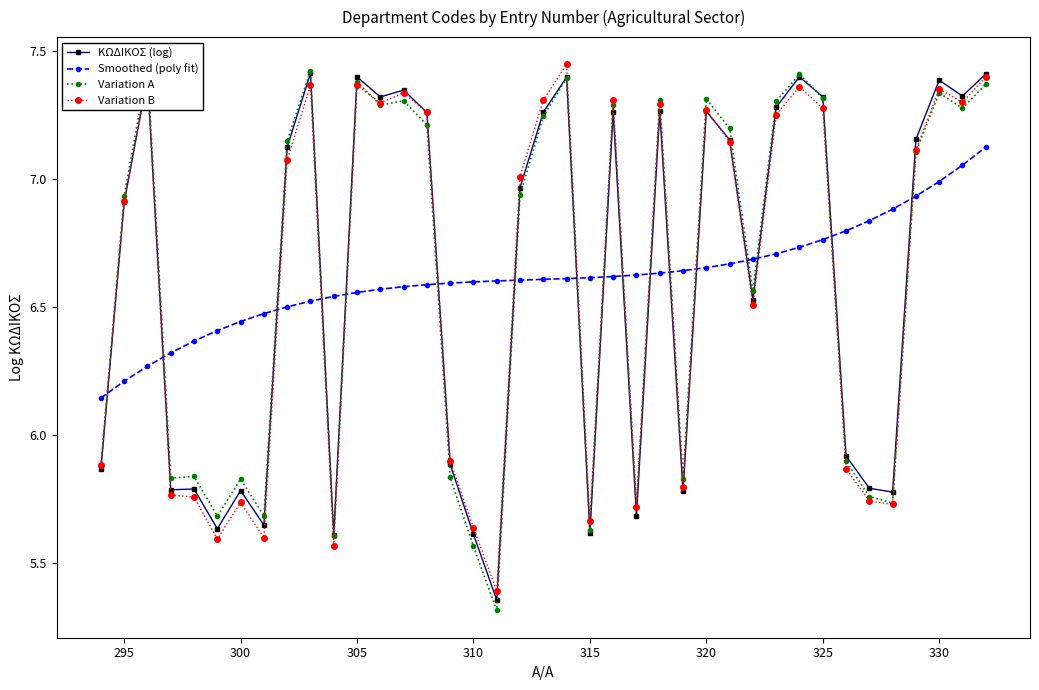

How many series are shown in this chart?

4